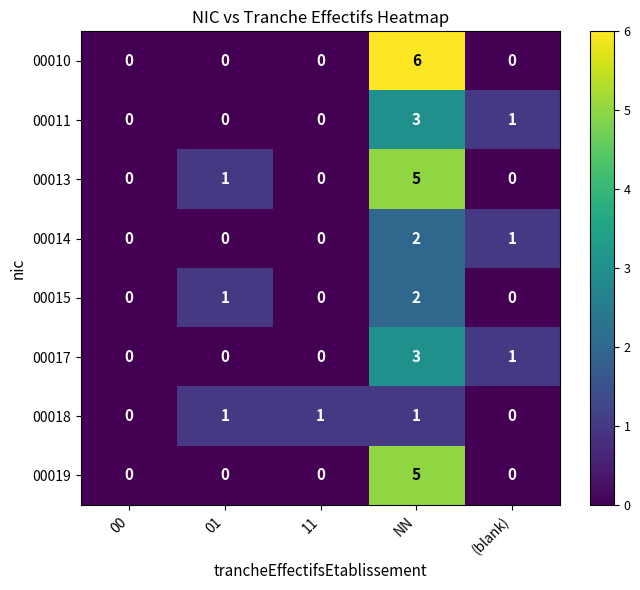

At how many categories does at least one series exceed 4?

1